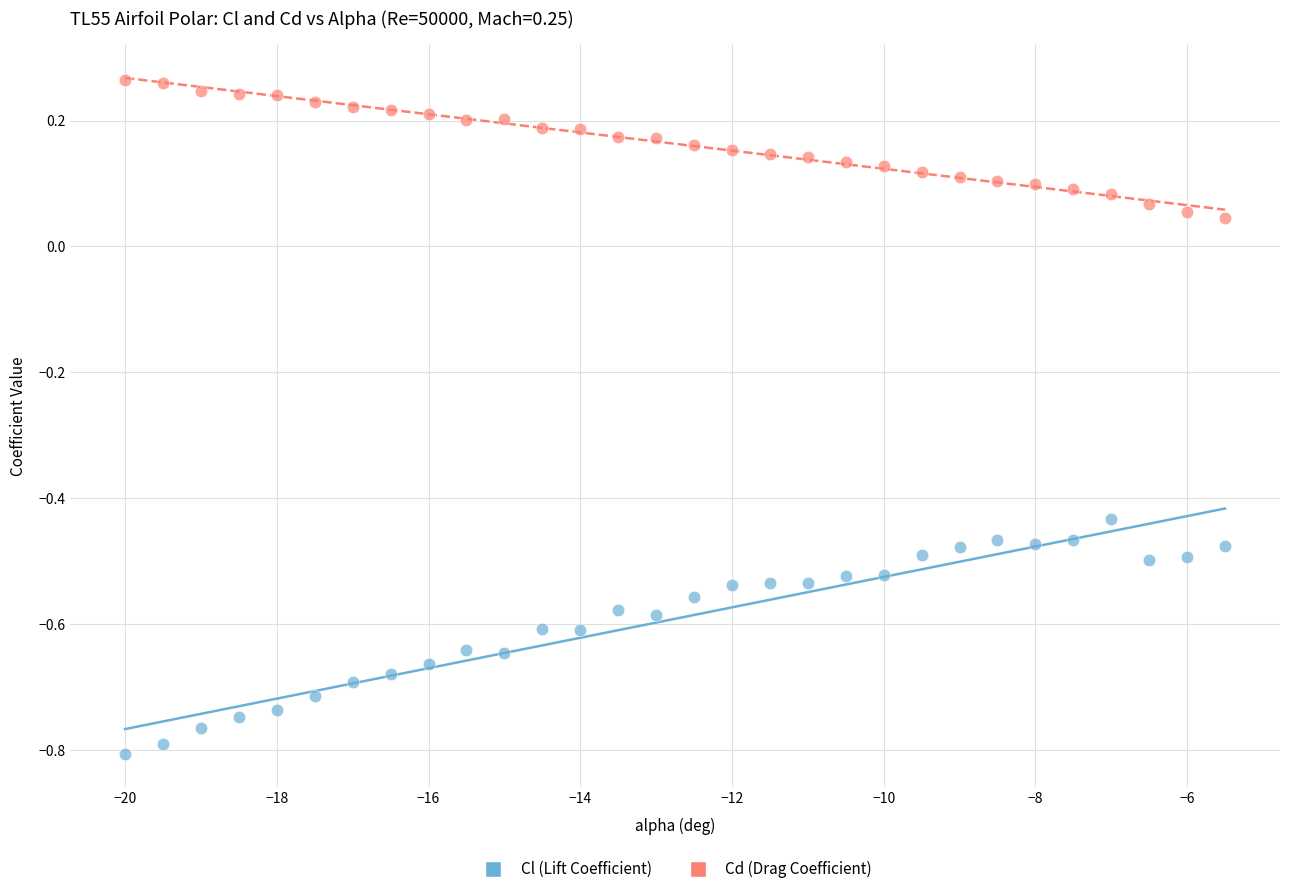

Across all data points, what is the range of Y values (max minus min)?

1.1